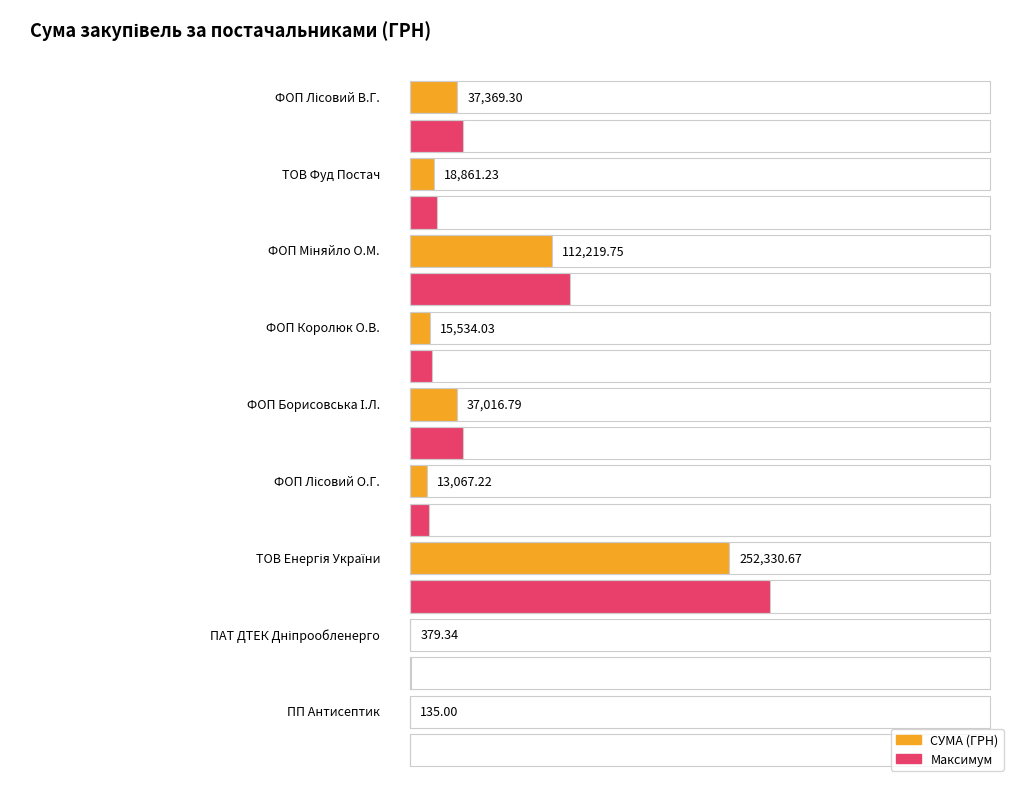

Does the chart contain stacked bars?

No